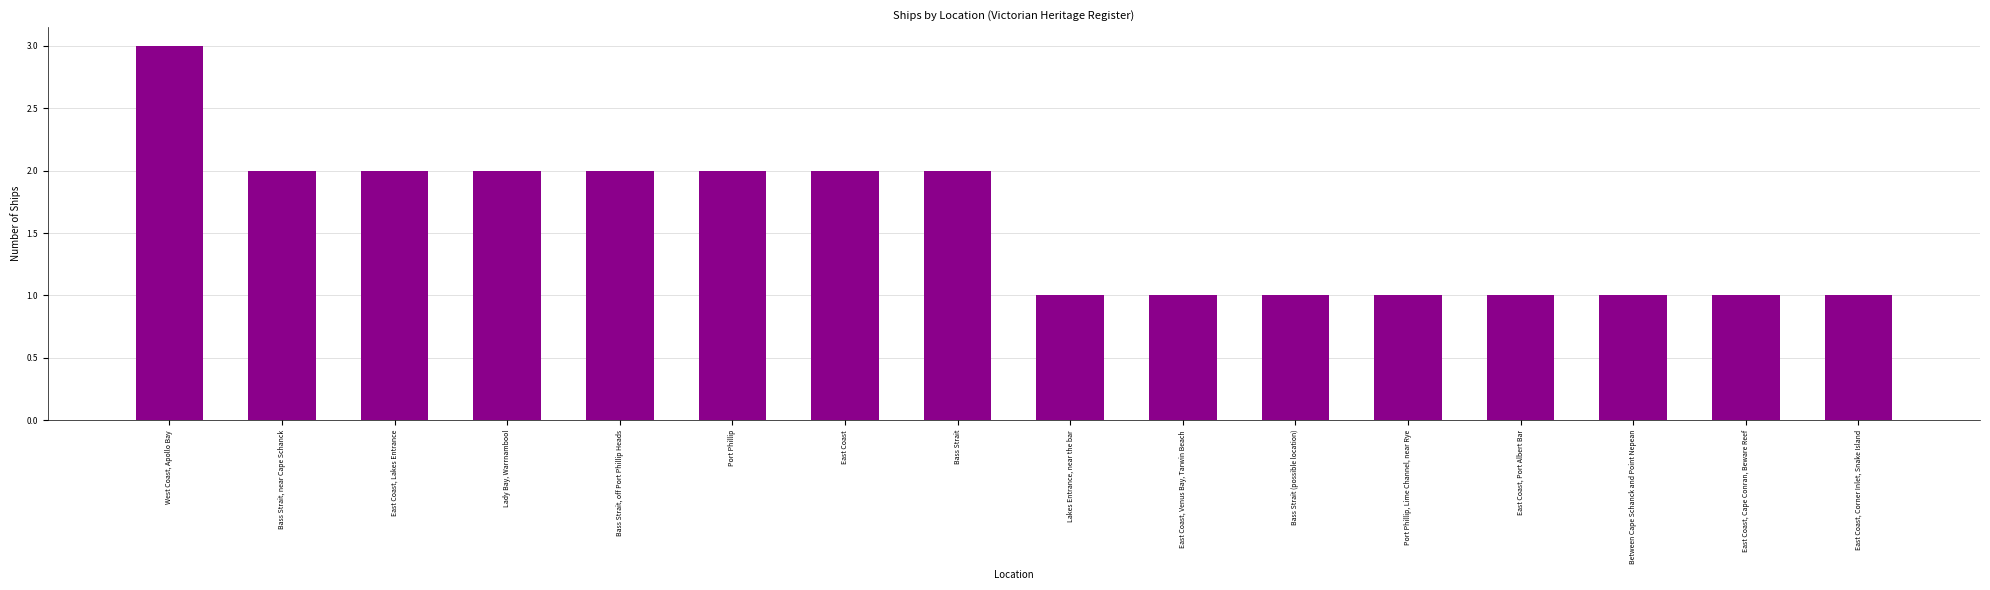

Does the chart contain any negative values?

No